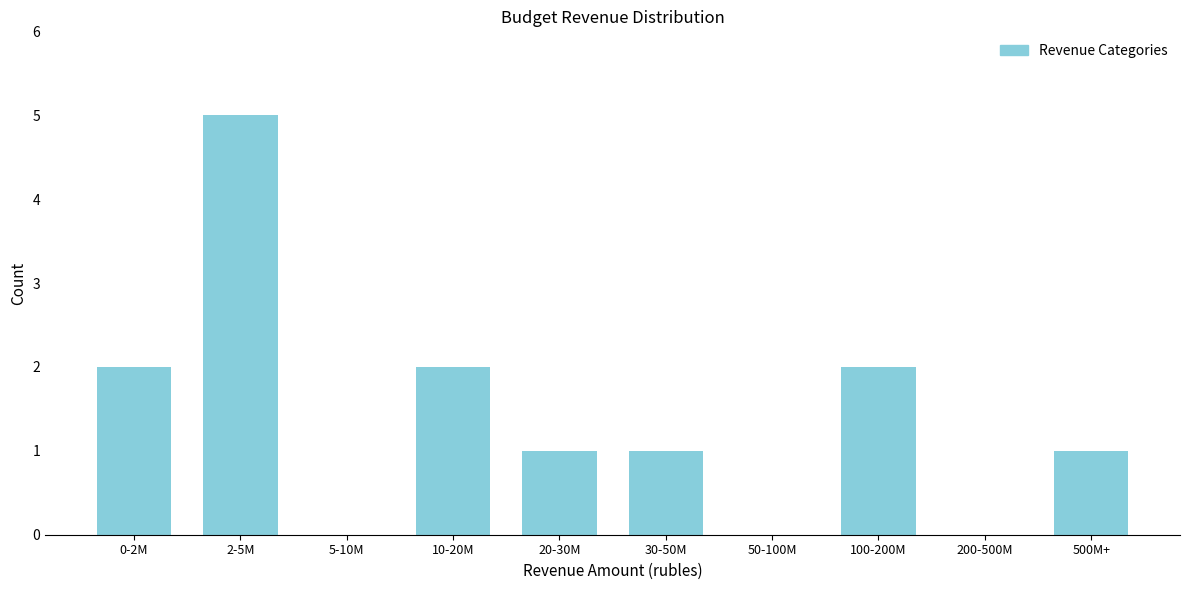

Reading right to left, list all the values displayed in this chart.

500M+=1	200-500M=0	100-200M=2	50-100M=0	30-50M=1	20-30M=1	10-20M=2	5-10M=0	2-5M=5	0-2M=2